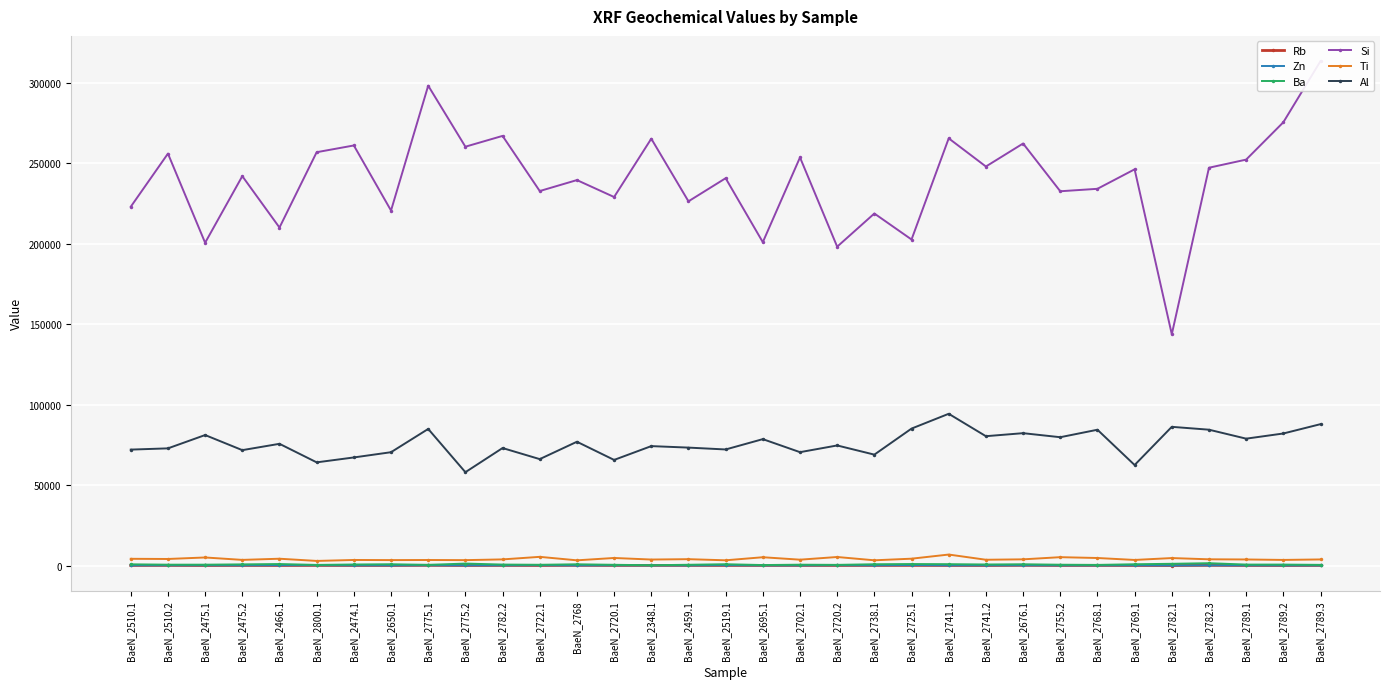

At which category does Zn reach its first local valley?

BaeN_2475.2